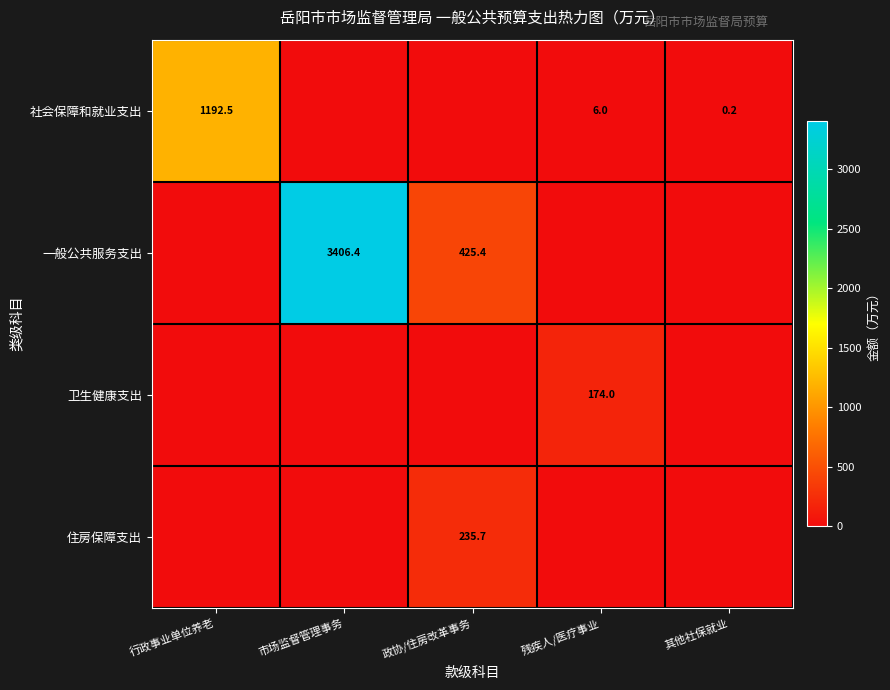

What is the sum of the 社会保障和就业支出 values at 其他社保就业 and 行政事业单位养老?

1192.7